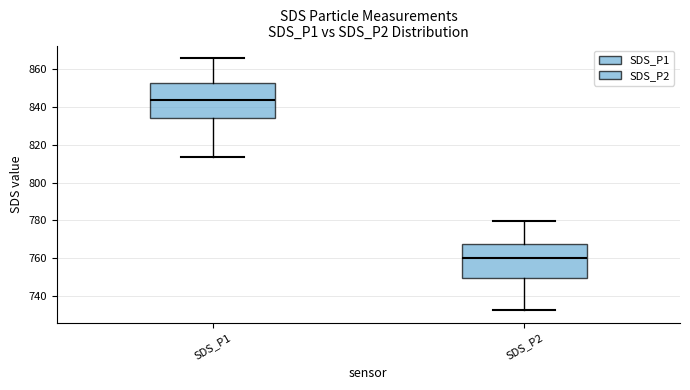

Reading left to right, read every box against the y-axis: the position of its median line, the range the box covers, and the ends of its whiskers. The values are not printed on the chart, so give them approximately, as read against the axis.

SDS_P1: median 844, box 834 to 852, whiskers 814 to 866
SDS_P2: median 760, box 750 to 768, whiskers 732 to 780